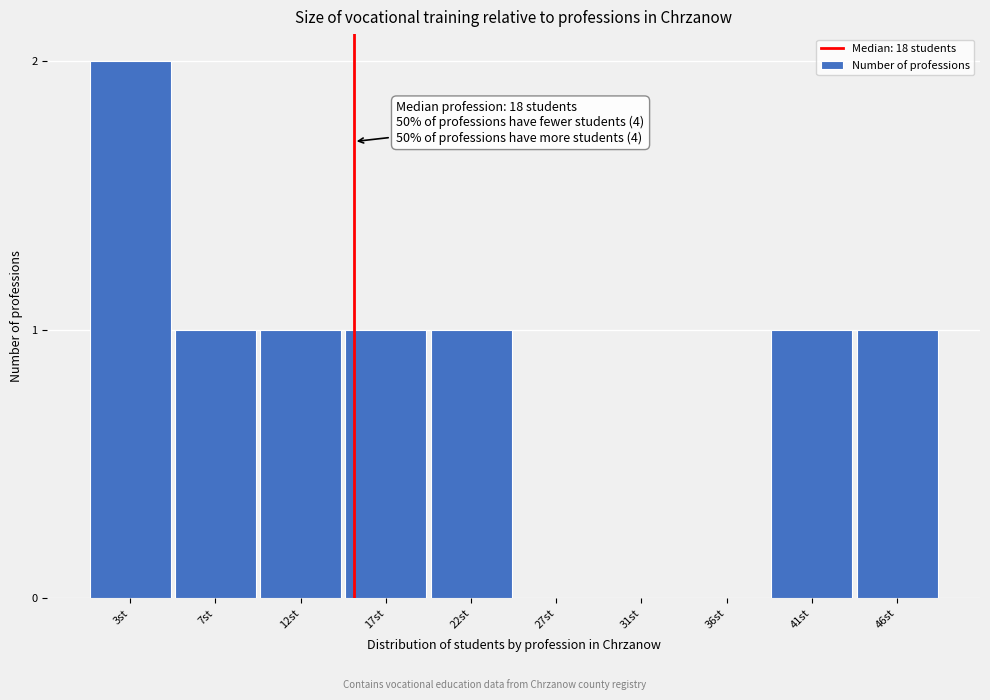

Reading left to right, extract all data points from this chart.

3st=2	7st=1	12st=1	17st=1	22st=1	27st=0	31st=0	36st=0	41st=1	46st=1